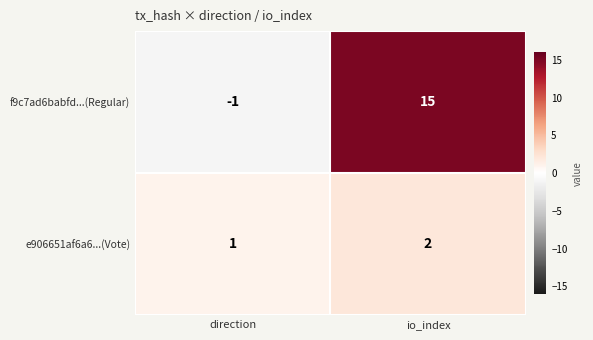

Rank the series at direction from highest to lowest value.

e906651af6a6...(Vote), f9c7ad6babfd...(Regular)